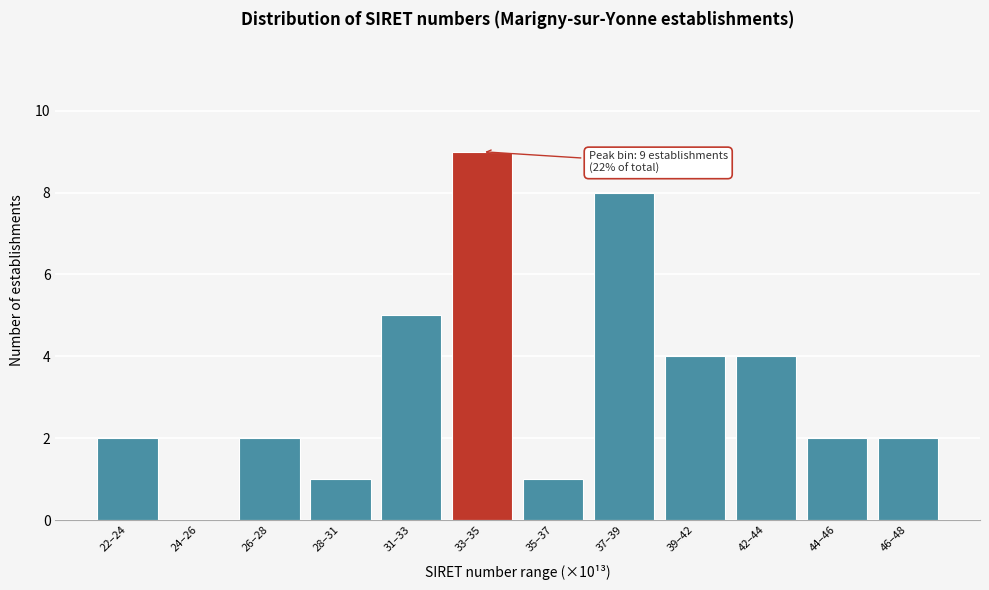

Reading right to left, transcribe all the data shown in this chart.

46–48=2	44–46=2	42–44=4	39–42=4	37–39=8	35–37=1	33–35=9	31–33=5	28–31=1	26–28=2	24–26=0	22–24=2